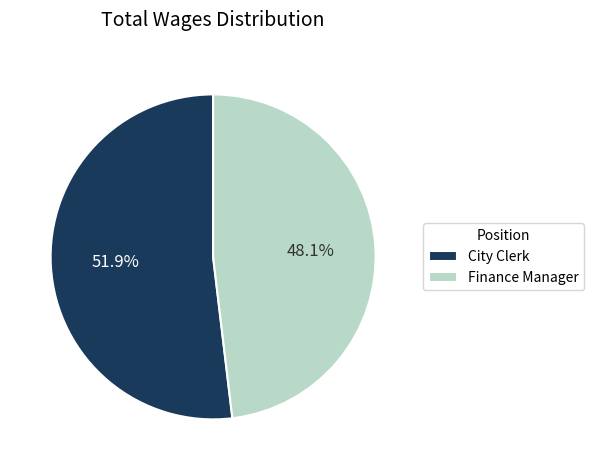

How many segments does this pie chart have?

2